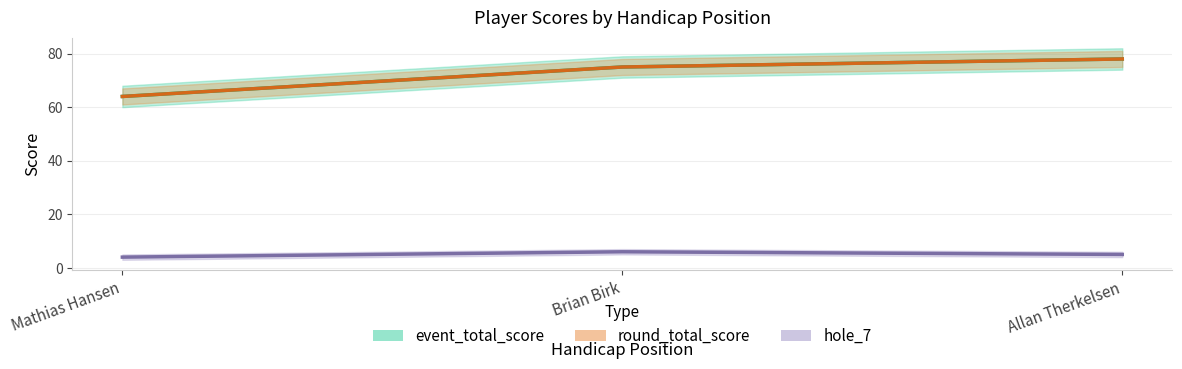

True or false: round_total_score has a value of 75 at Brian Birk.

True